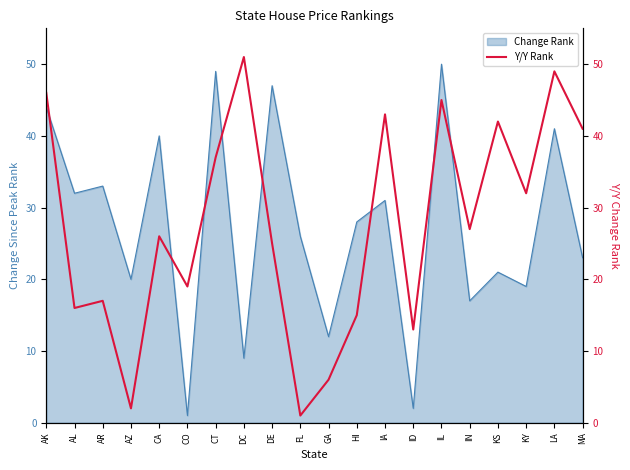

What is the maximum value for Change Rank?

50